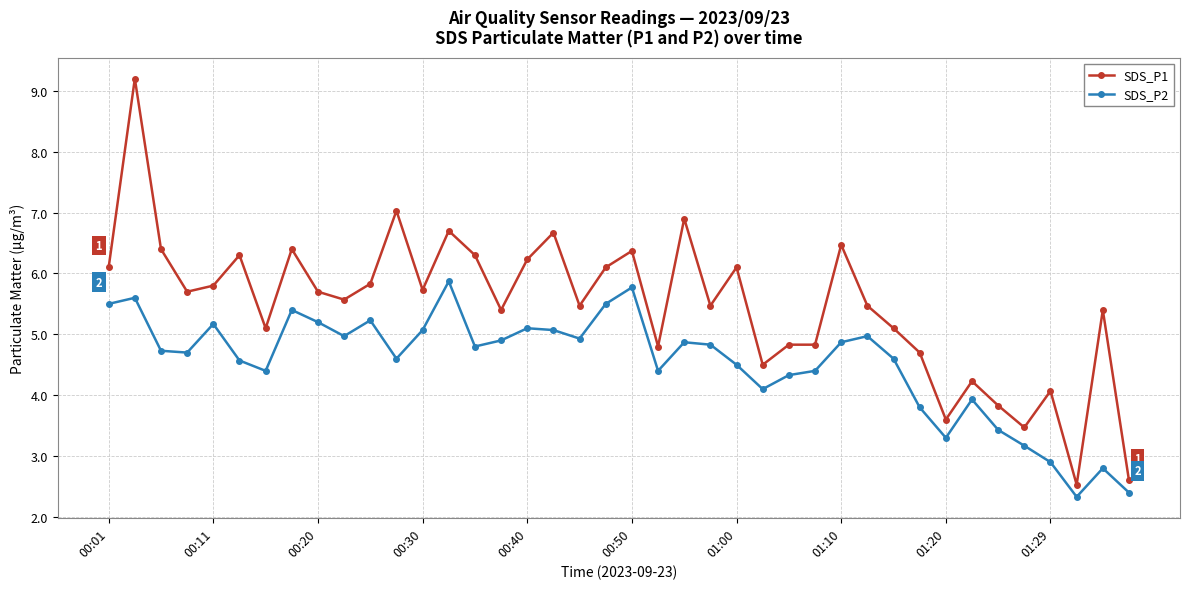

What is the difference between the maximum and minimum values in the SDS_P2 series?

3.5